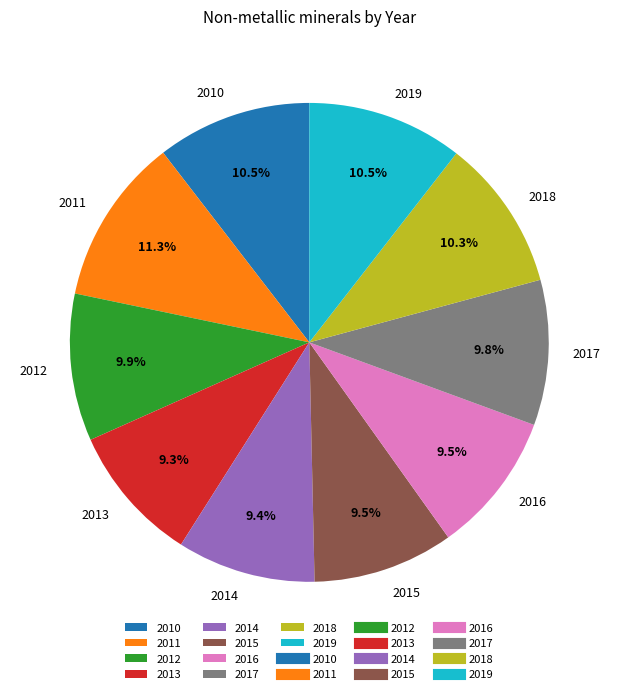

Combined, what portion of the pie is 2015 and 2018?

19.8%